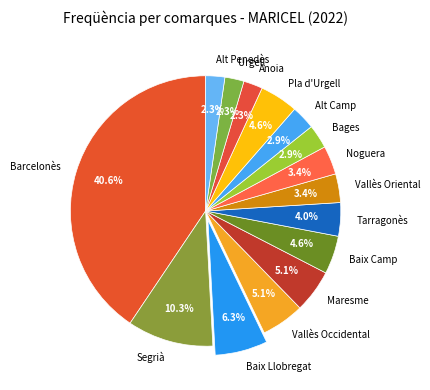

To the nearest percent, what is the difference between the Urgell and Maresme slice percentages?

3%